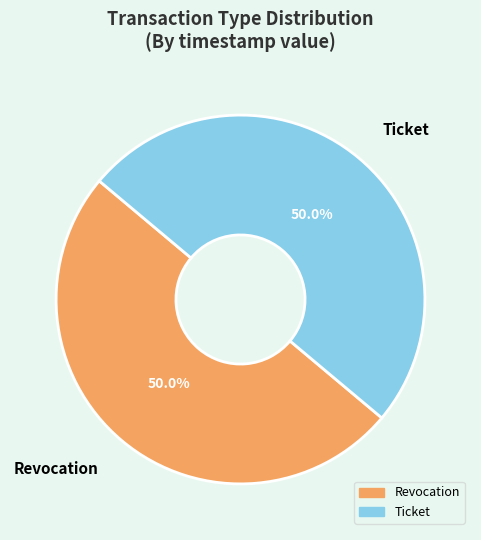

What percentage is NOT represented by Revocation?

50.0%